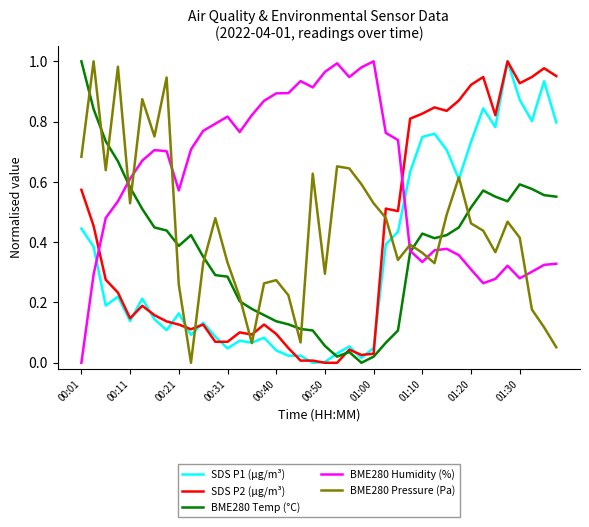

After their last crossing, which series has the higher values: BME280 Humidity (%) or SDS P1 (µg/m³)?

SDS P1 (µg/m³)